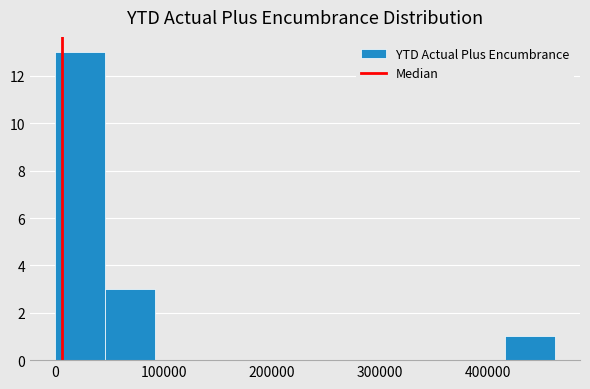

Reading left to right, transcribe this chart: for each bar, give the range it covers on the x-axis and its height. Neither the bar edges nor the heights are printed on the chart, so give them approximately, as read against the axes.

0 to 50000: 13
50000 to 90000: 3
90000 to 140000: 0
140000 to 180000: 0
180000 to 230000: 0
230000 to 280000: 0
280000 to 320000: 0
320000 to 370000: 0
370000 to 420000: 0
420000 to 460000: 1